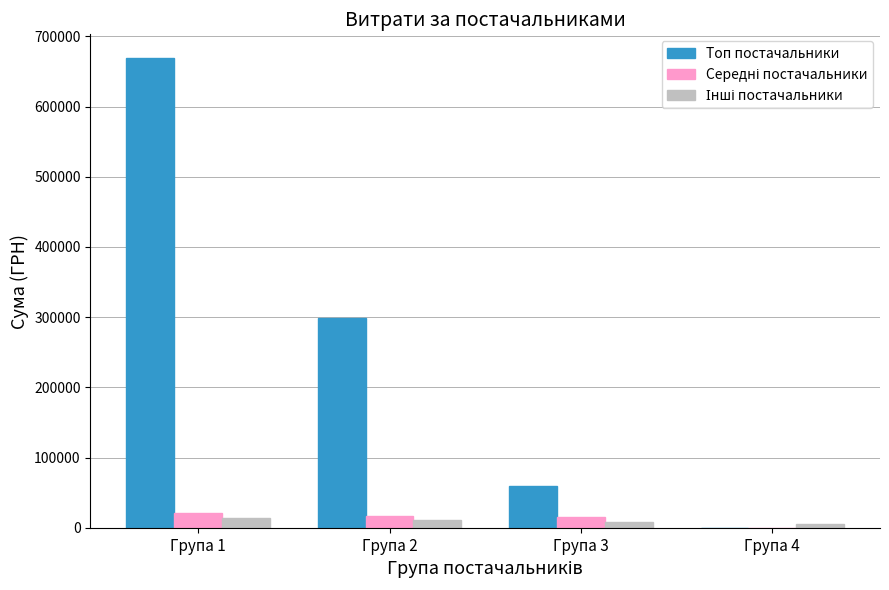

What is the spread (max minus min) of values at Група 4?

5067.8